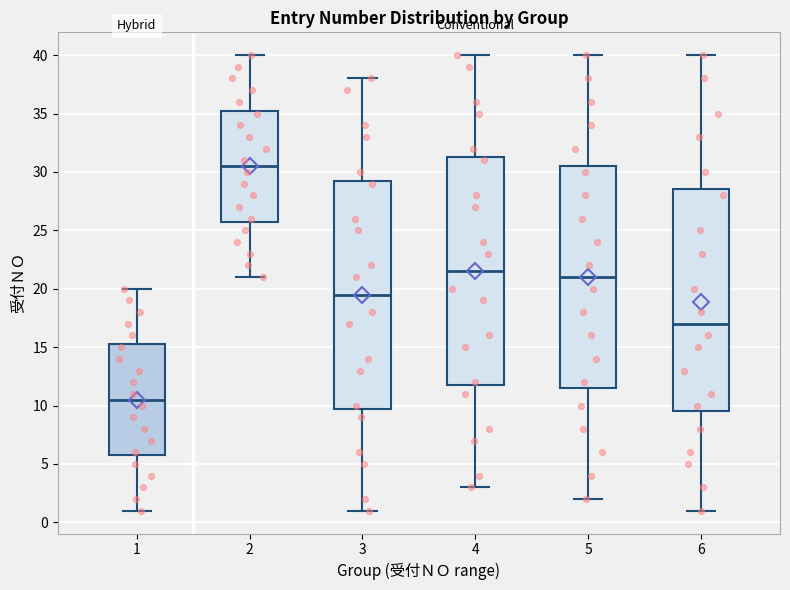

Which box has the lowest median line?

1